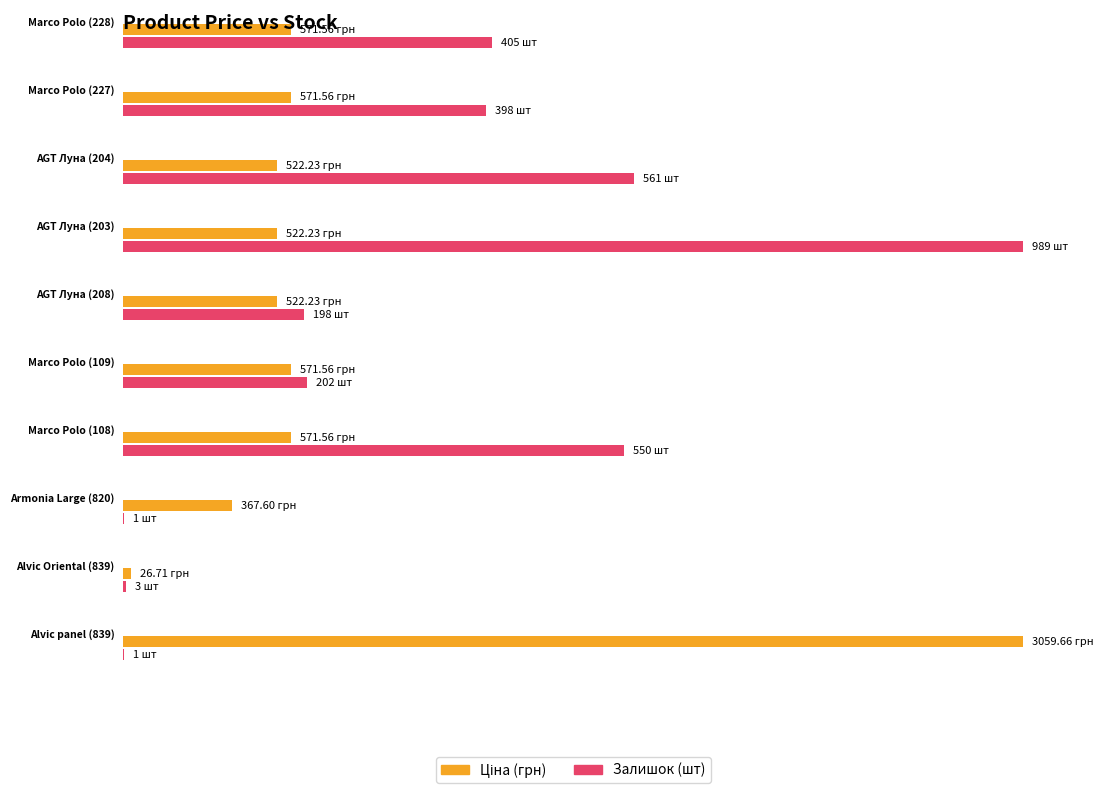

Between Ламінат AGT Луна (284032204) and Ламінат AGT Луна (284032208), which series saw the biggest shift?

Залишок